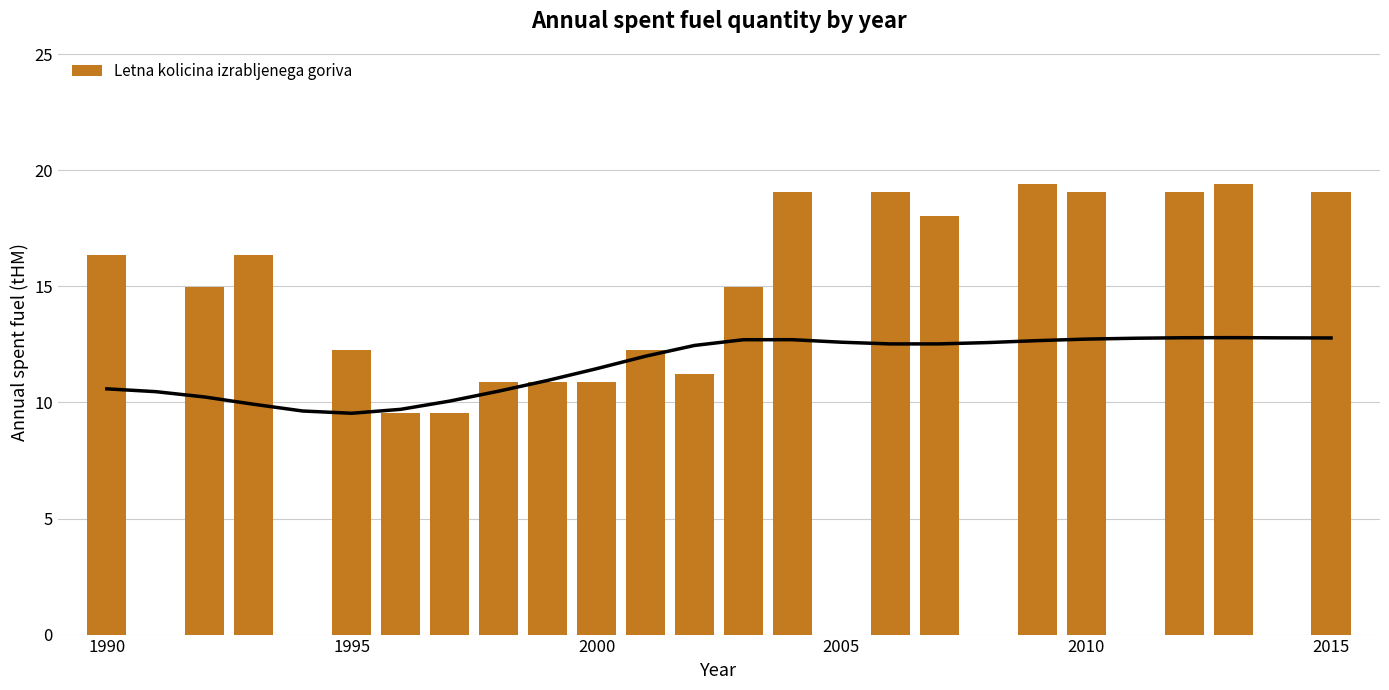

How many data points are above 12?

14